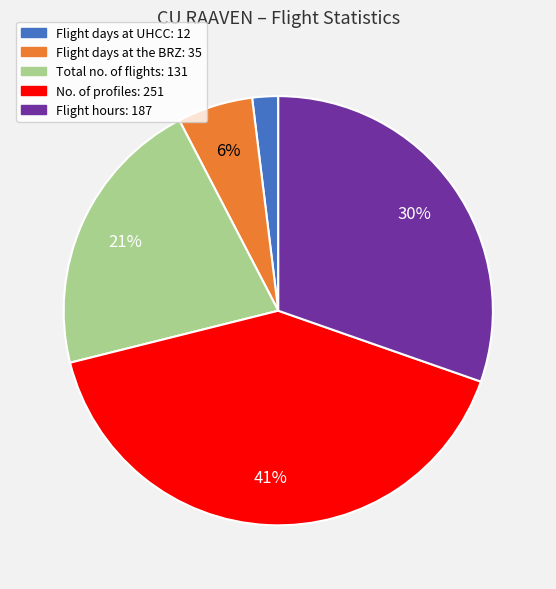

Is there any slice that represents more than half of the pie?

No